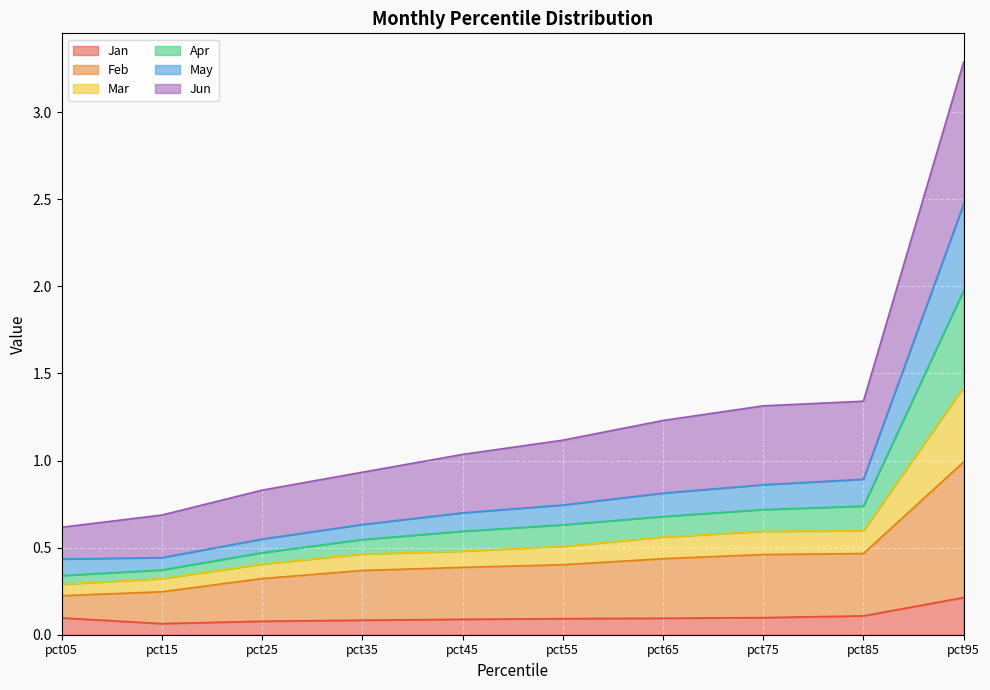

Which category has the highest value in the Jan series?

pct95